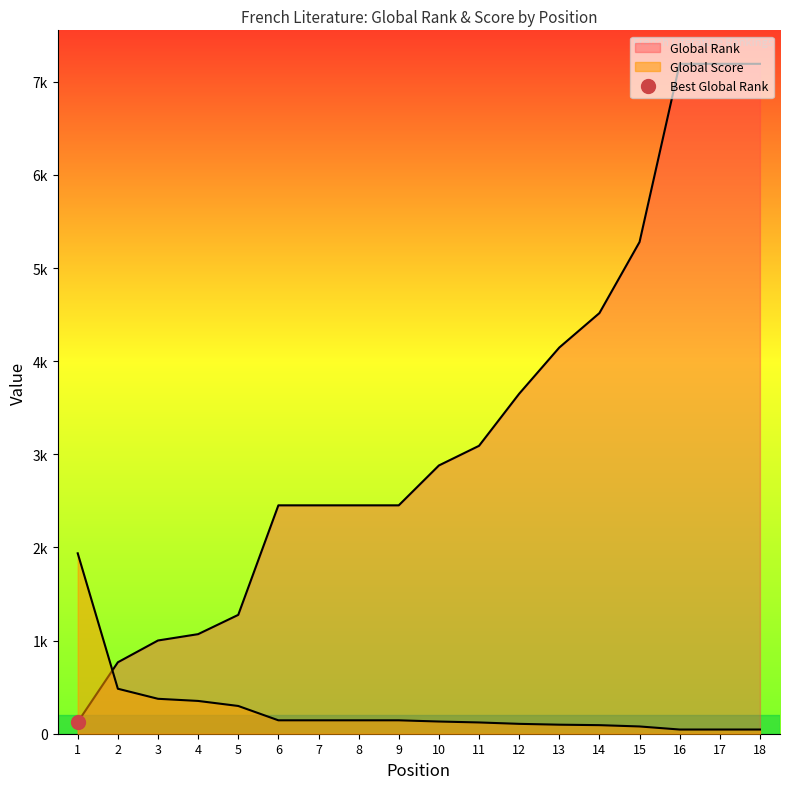

How many distinct data groups are displayed?

2